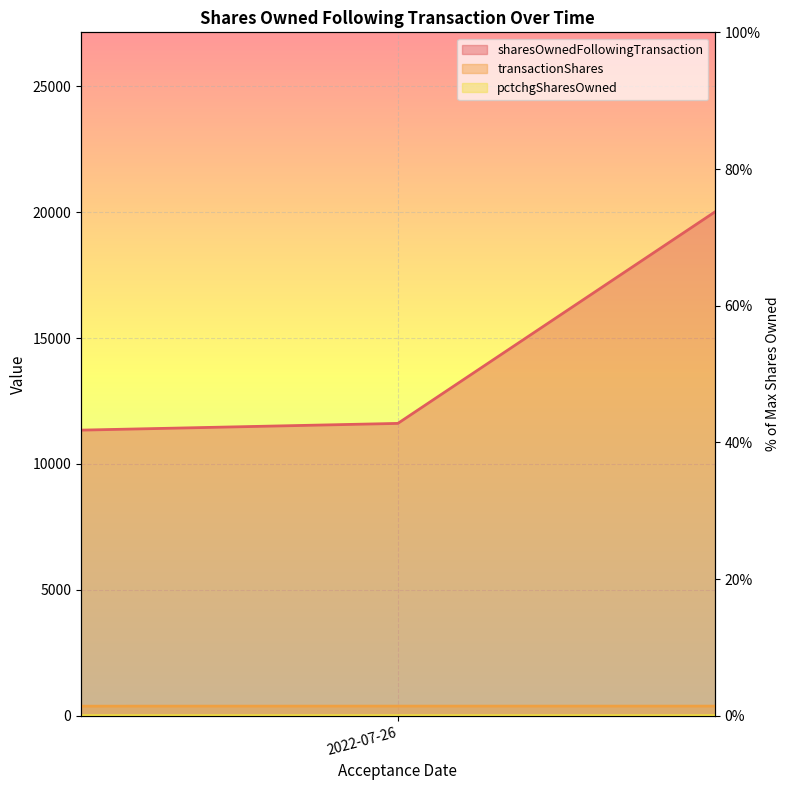

True or false: transactionShares has a value of 1 at 2022-07-22.

False